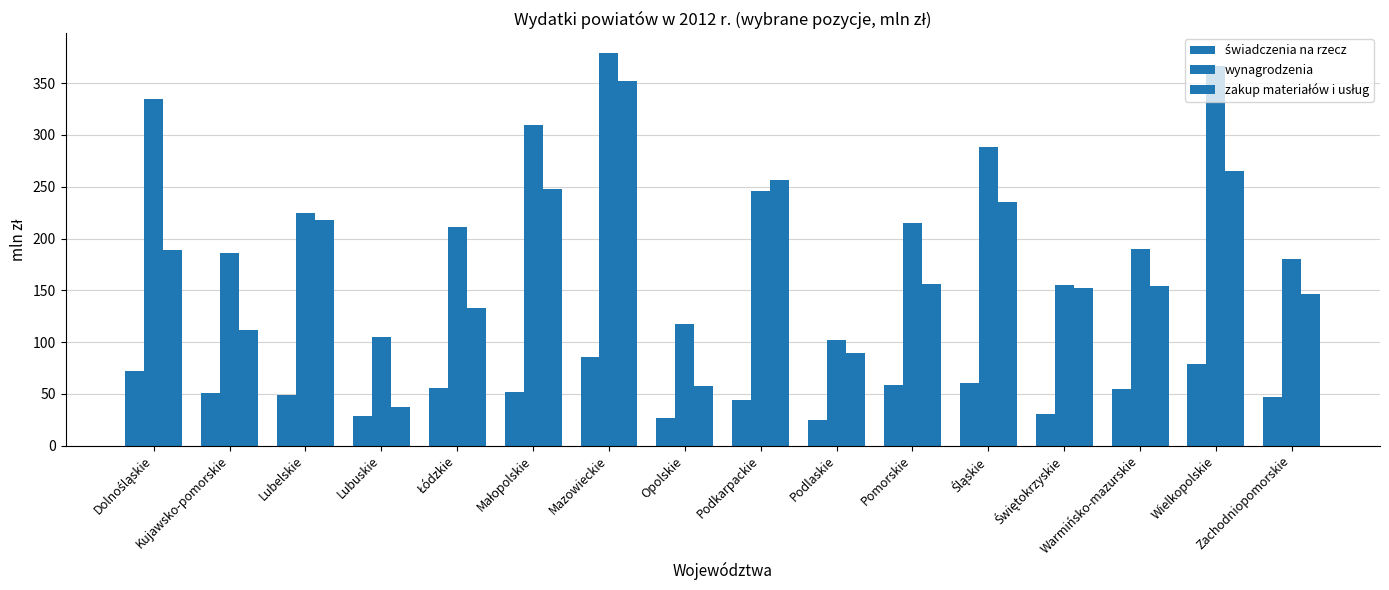

Is the value of zakup materiałów i usług at Pomorskie greater than the value of świadczenia na rzecz at Świętokrzyskie?

Yes